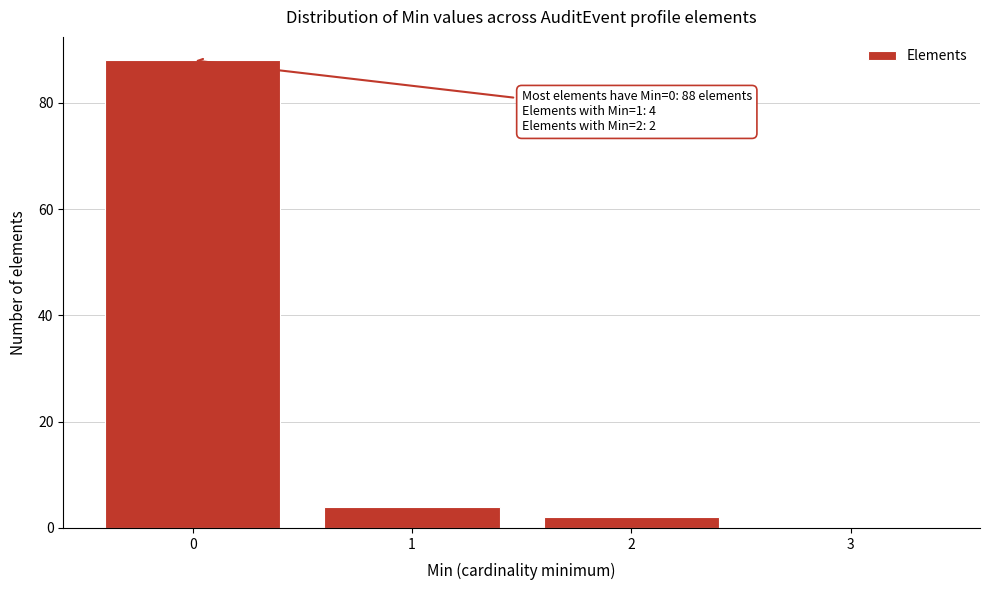

Over which range of the x-axis is the bar tallest?

-0.5 to 0.5